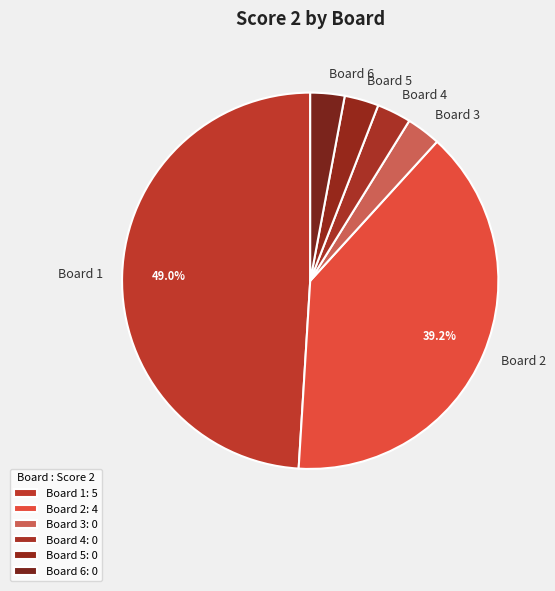

Which has a higher value, Board 2 or Board 1?

Board 1